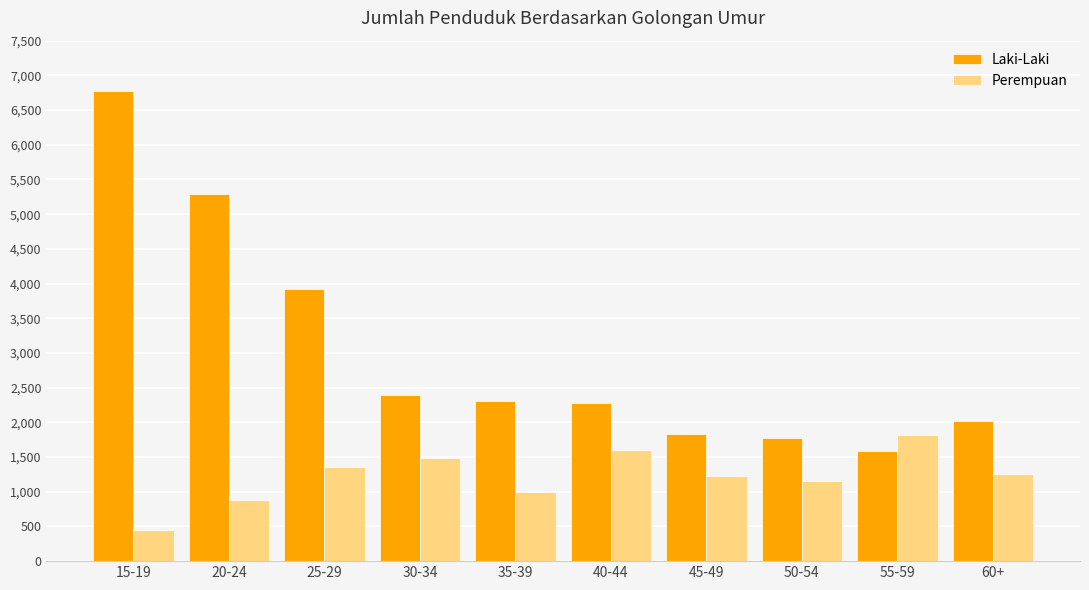

What is the average value of the Laki-Laki series?

3017